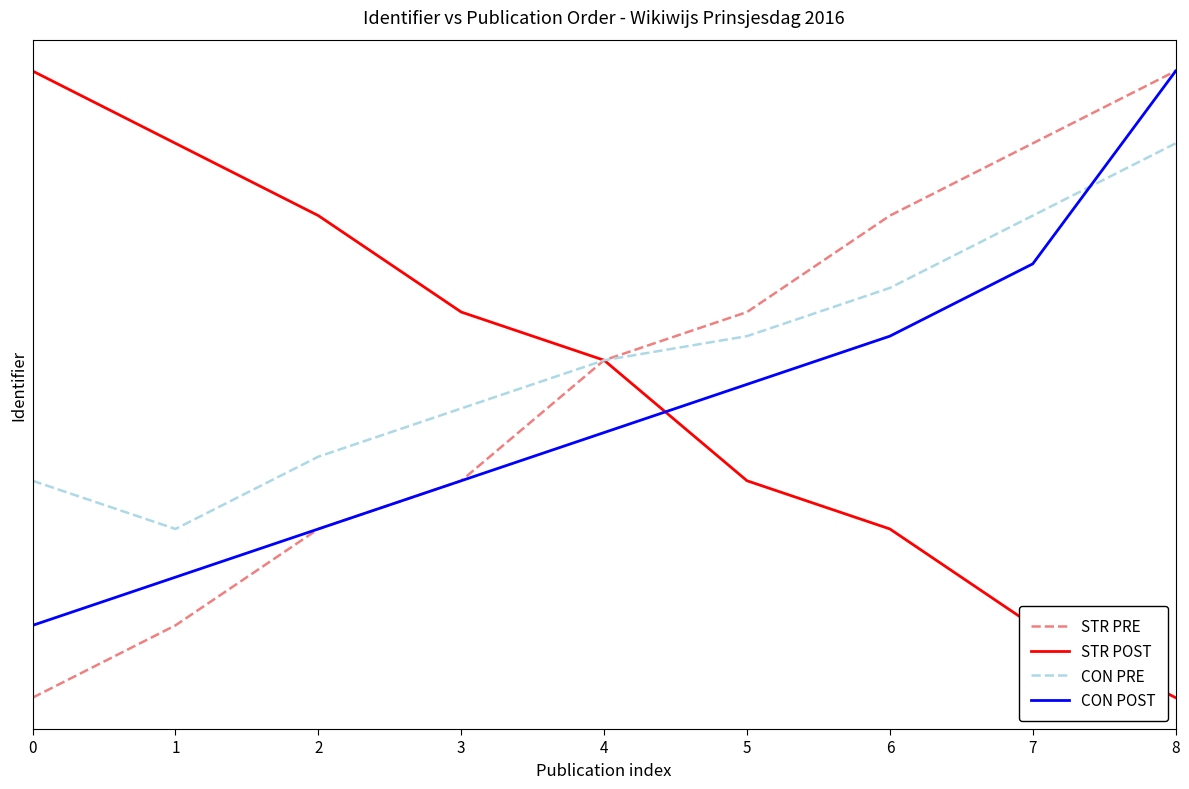

List the labels in order of STR POST value, smallest first.

8, 7, 6, 5, 4, 3, 2, 1, 0